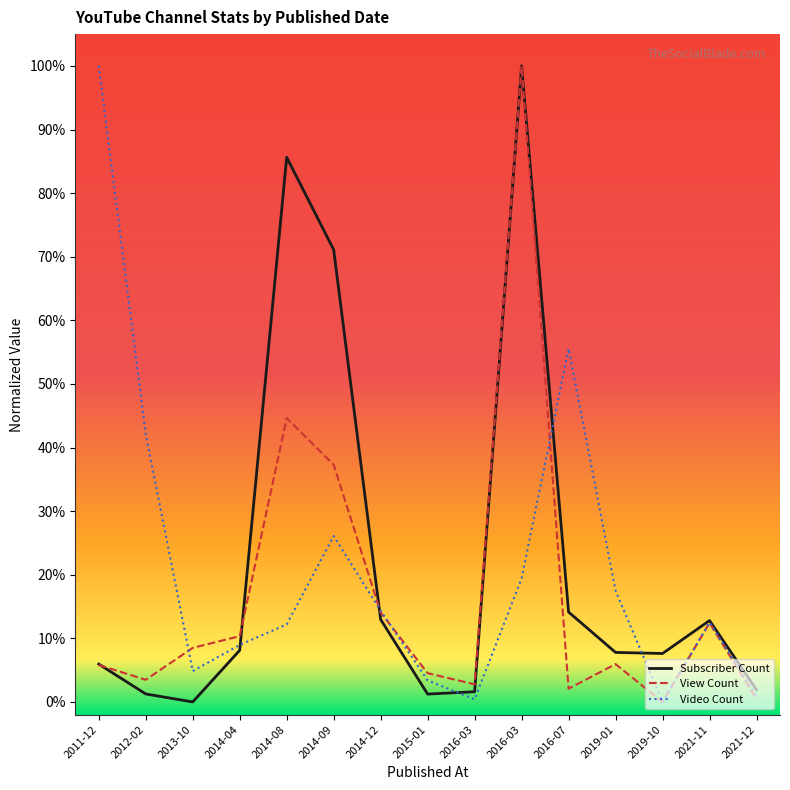

Is it true that Video Count equals 0.0 at 2015-01?

False